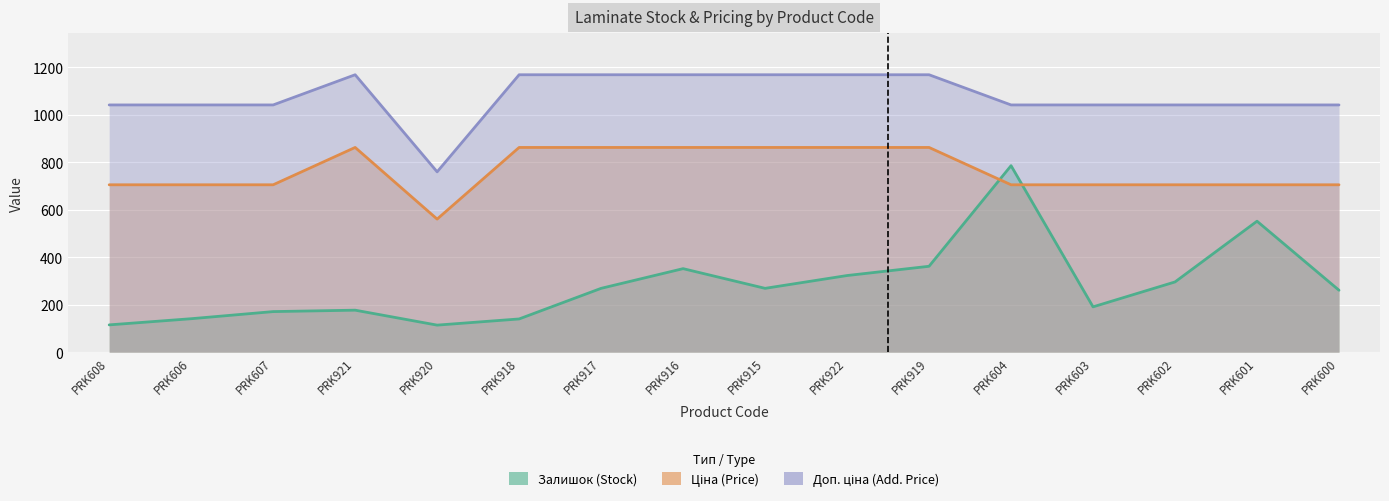

Reading left to right, extract all data points from this chart.

Залишок: 115.0	141.0	171.0	177.0	114.0	140.0	269.0	352.0	269.0	323.0	362.0	786.0	191.0	296.0	552.0	261.0
Ціна: 705.5	705.5	705.5	862.8	560.8	862.8	862.8	862.8	862.8	862.8	862.8	705.5	705.5	705.5	705.5	705.5
Доп. ціна: 1042.0	1042.0	1042.0	1169.2	760.0	1169.2	1169.2	1169.2	1169.2	1169.2	1169.2	1042.0	1042.0	1042.0	1042.0	1042.0